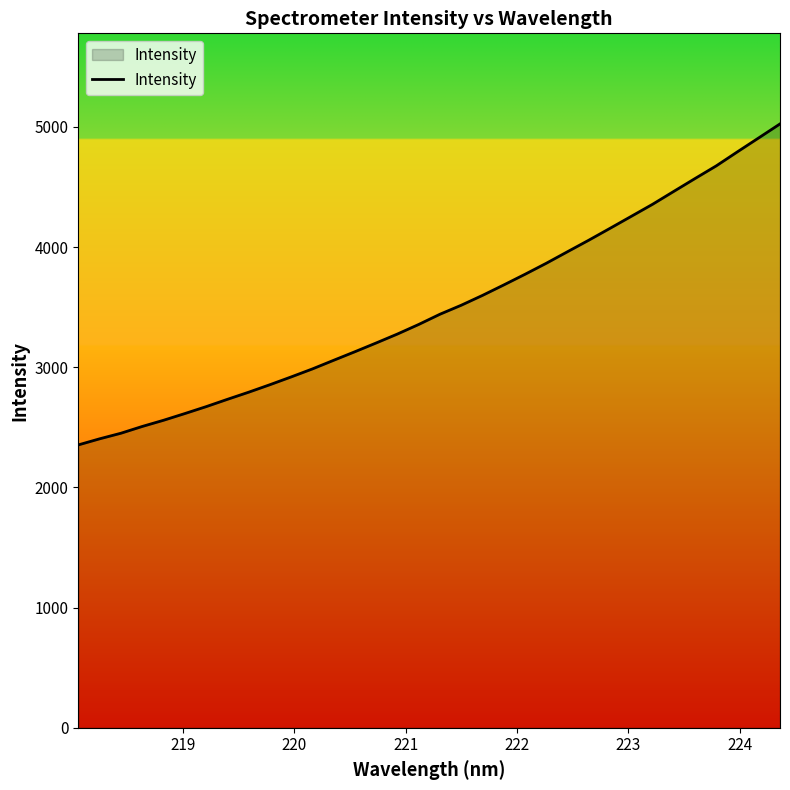

What is the difference between the maximum and minimum values?

2671.1